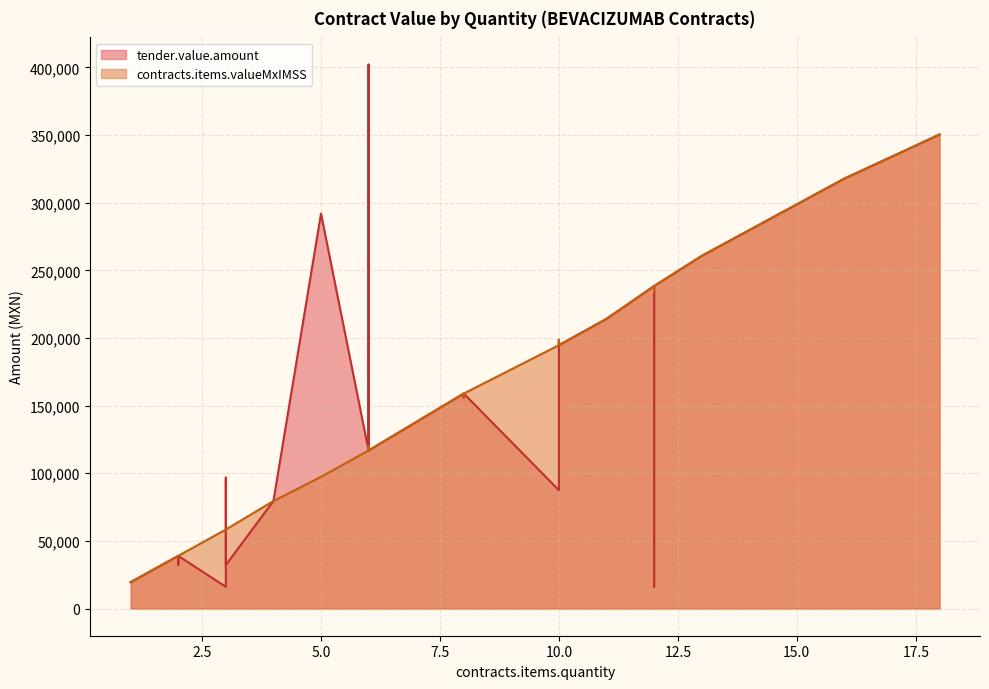

Reading right to left, what are all the values shown in this chart?

tender.value.amount: 2=38937.4	11=214155.5	6=116812.1	3=58406.0	3=96763.0	3=32146.0	8=155749.4	8=155749.4	12=233624.2	6=116812.1	12=233624.2	6=402127.2	13=260685.6	12=238392.0	10=198660.0	4=79464.0	8=158928.0	8=158928.0	4=79464.0	8=158928.0	16=317856.0	2=38937.4	12=16073.0	18=350436.2	2=38937.4	2=32146.0	5=291961.6	6=116812.1	3=16073.0	3=58406.0	12=238392.0	1=19468.7	6=116812.1	6=116812.1	2=38937.4	6=116812.1	1=19468.7	10=87468.8	10=194686.8	1=19468.7
contracts.items.valueMxIMSS: 2=38937.4	11=214155.5	6=116812.1	3=58406.0	3=58406.0	3=58406.0	8=155749.4	8=155749.4	12=233624.2	6=116812.1	12=233624.2	6=120316.4	13=260685.6	12=238392.0	10=198660.0	4=79464.0	8=158928.0	8=158928.0	4=79464.0	8=158928.0	16=317856.0	2=38937.4	12=233624.2	18=350436.2	2=38937.4	2=38937.4	5=97343.4	6=116812.1	3=58406.0	3=58406.0	12=238392.0	1=19468.7	6=116812.1	6=116812.1	2=38937.4	6=116812.1	1=19468.7	10=194686.8	10=194686.8	1=19468.7